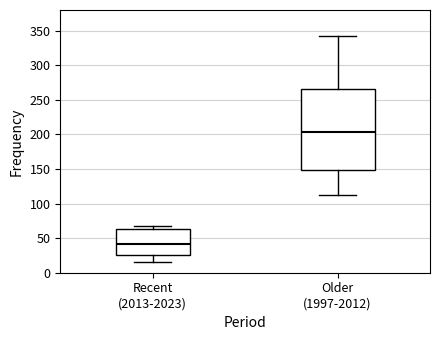

Where is the upper edge of the box for Recent (2013-2023) on the y-axis? The values are not printed on the chart, so give them approximately, as read against the axis.

65